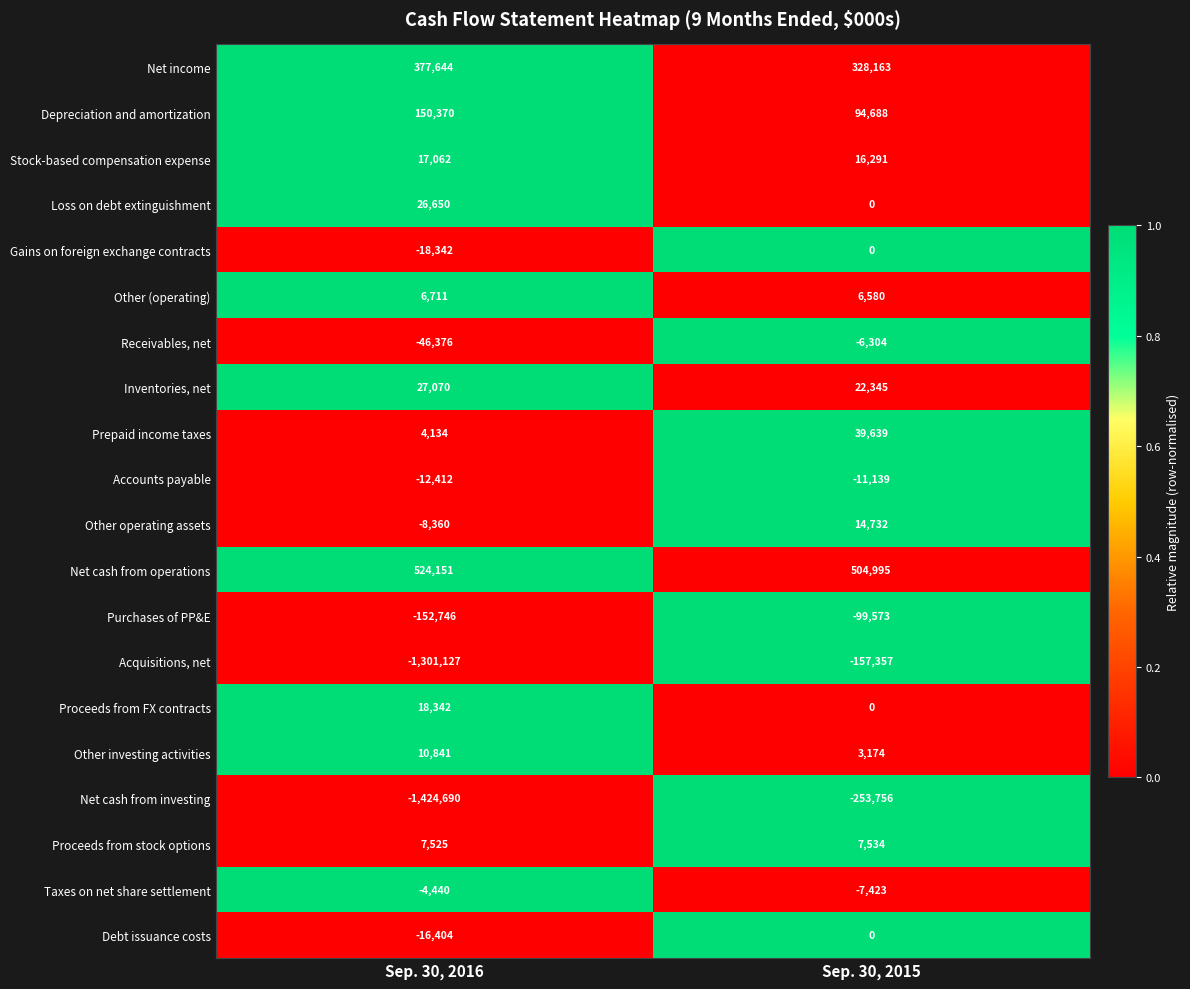

What is the sum of all Purchases of PP&E values?

-252319